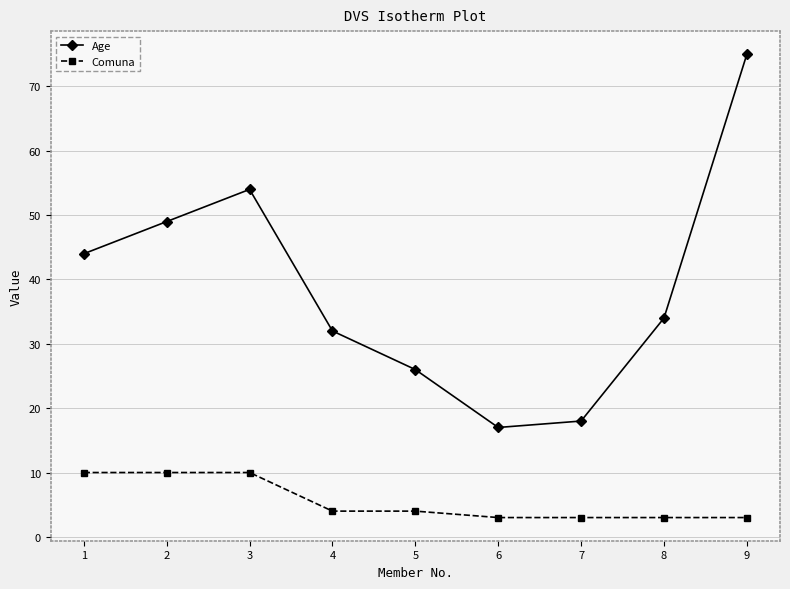

How many interior local peaks does the Age series have?

1